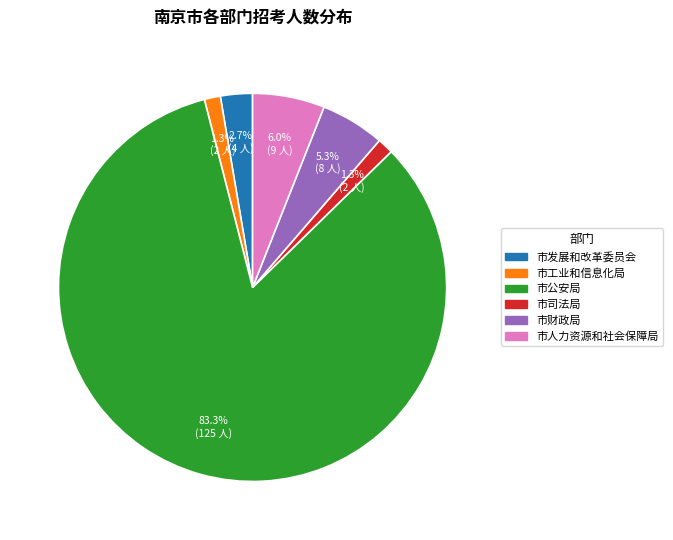

Does 市公安局 represent more than half of the total?

Yes